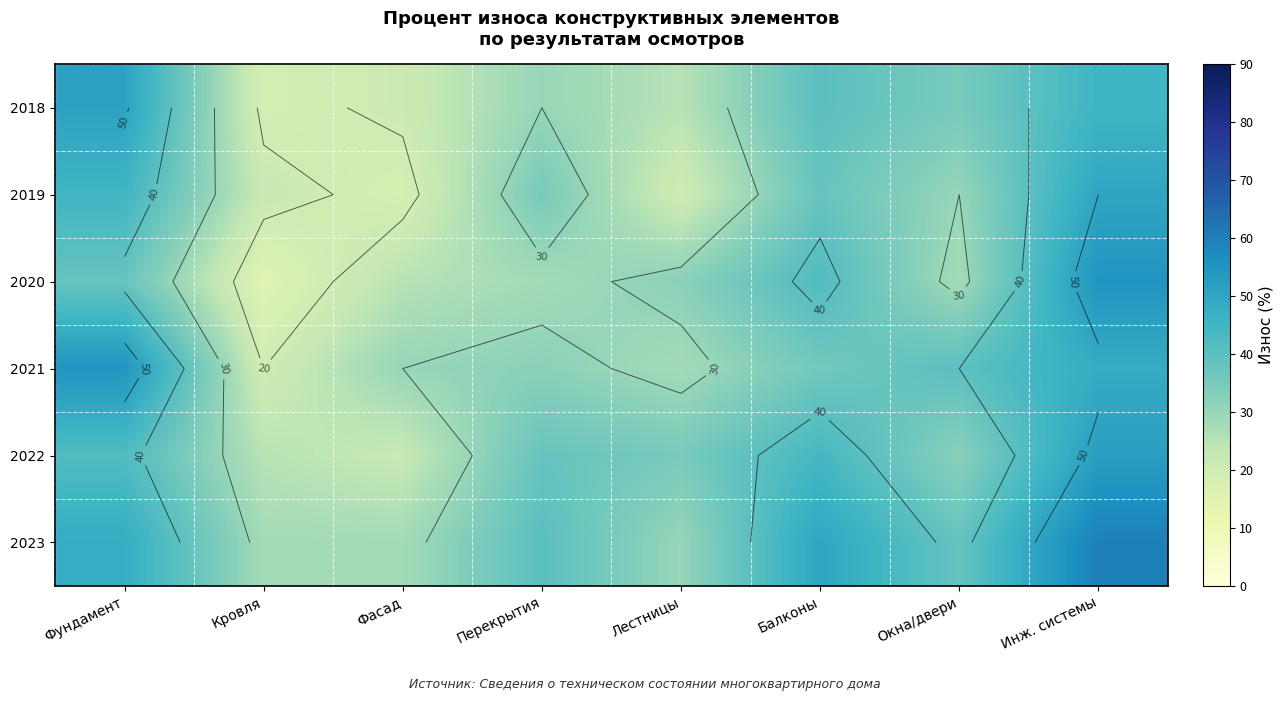

What is the maximum value shown in the chart?

60.0